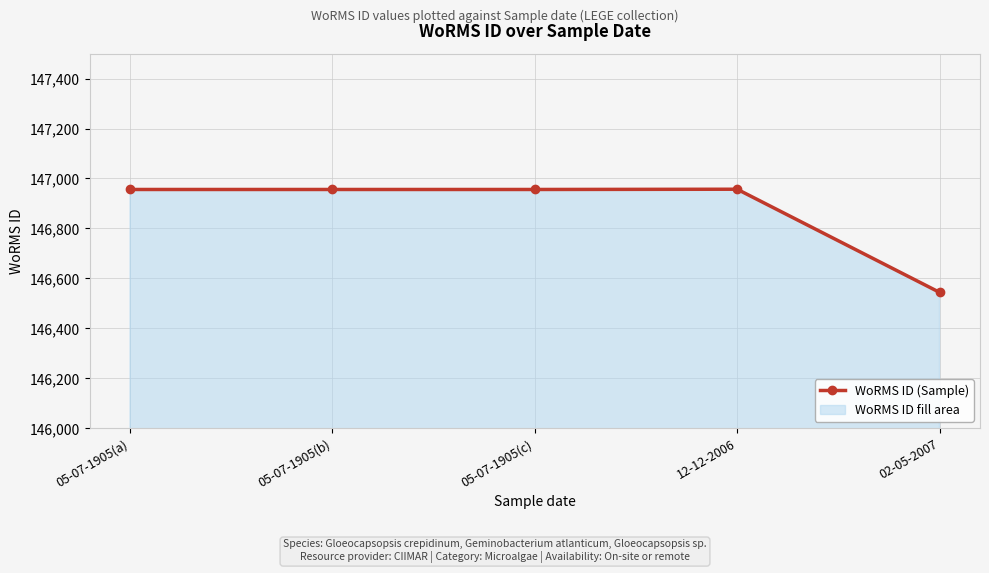

At which label does the data first exceed 146956?

12-12-2006